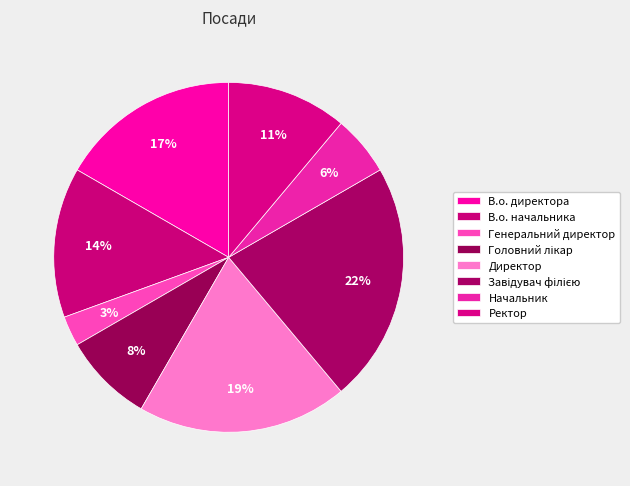

To the nearest percent, what is the difference between the largest and smallest slice percentages?

19%